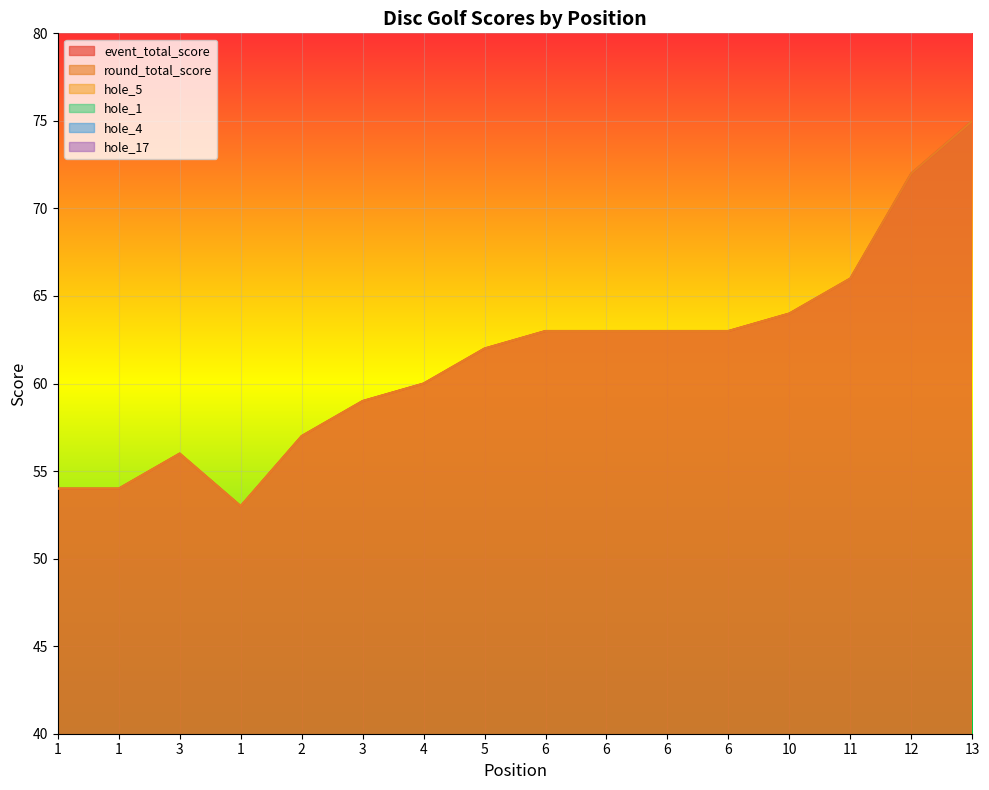

True or false: hole_5 and round_total_score intersect in this chart.

False